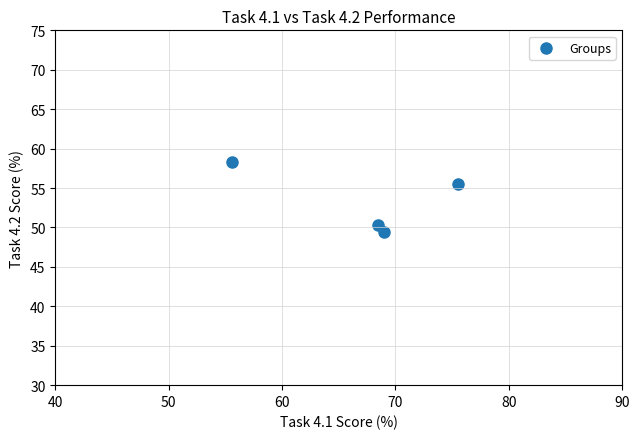

What is the average X value?

67.1